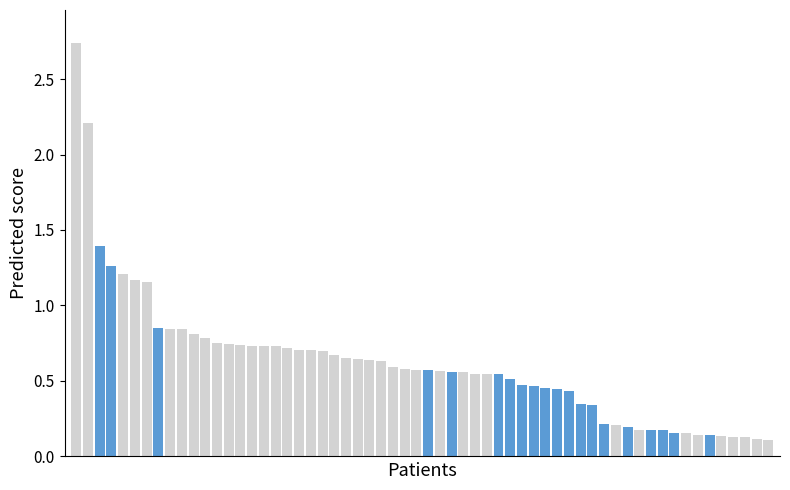

What is the minimum value shown in the chart?

0.1